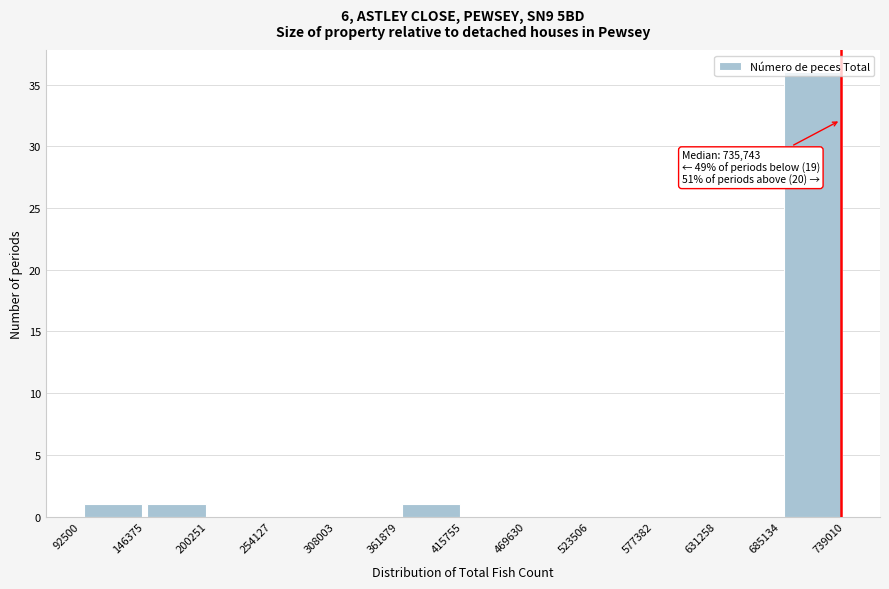

Which range on the x-axis has the tallest bar?

685134 to 739010